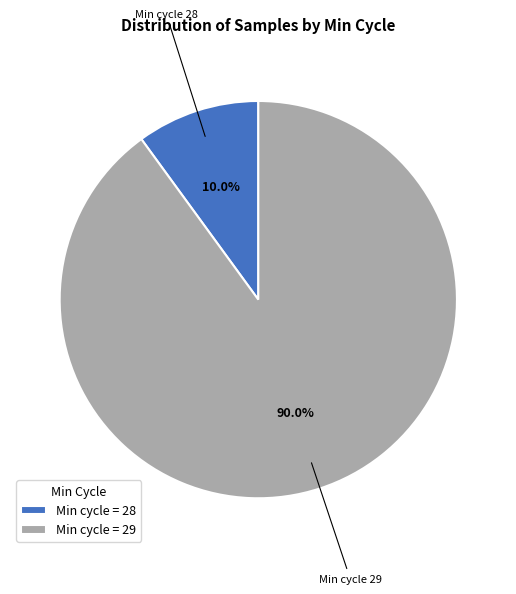

Rank the categories by value from highest to lowest.

Min cycle = 29, Min cycle = 28